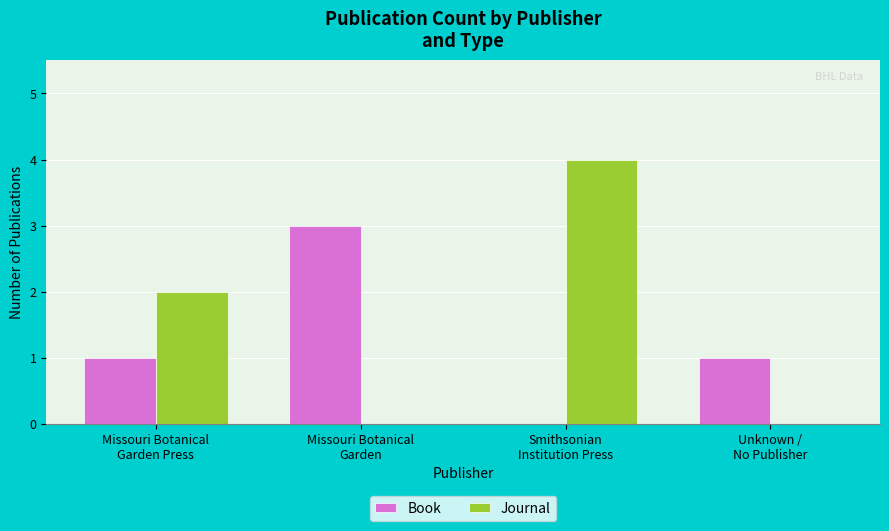

Read the Book value at Missouri Botanical
Garden Press.

1